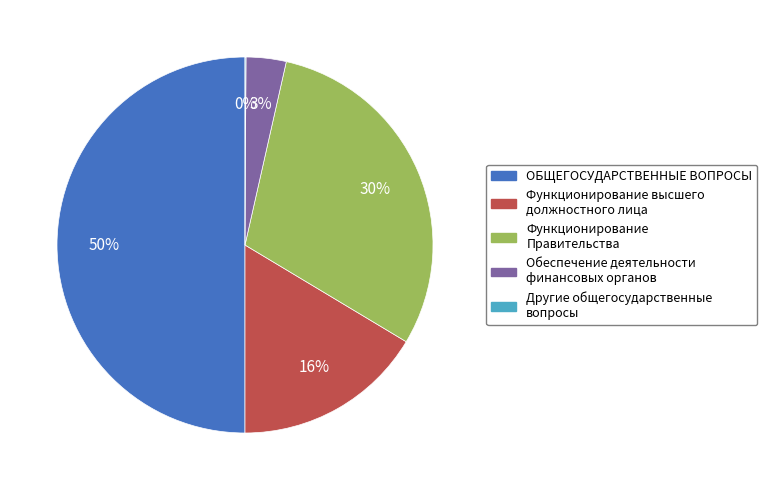

Is the sum of Функционирование высшего должностного лица and Обеспечение деятельности финансовых органов greater than half?

No